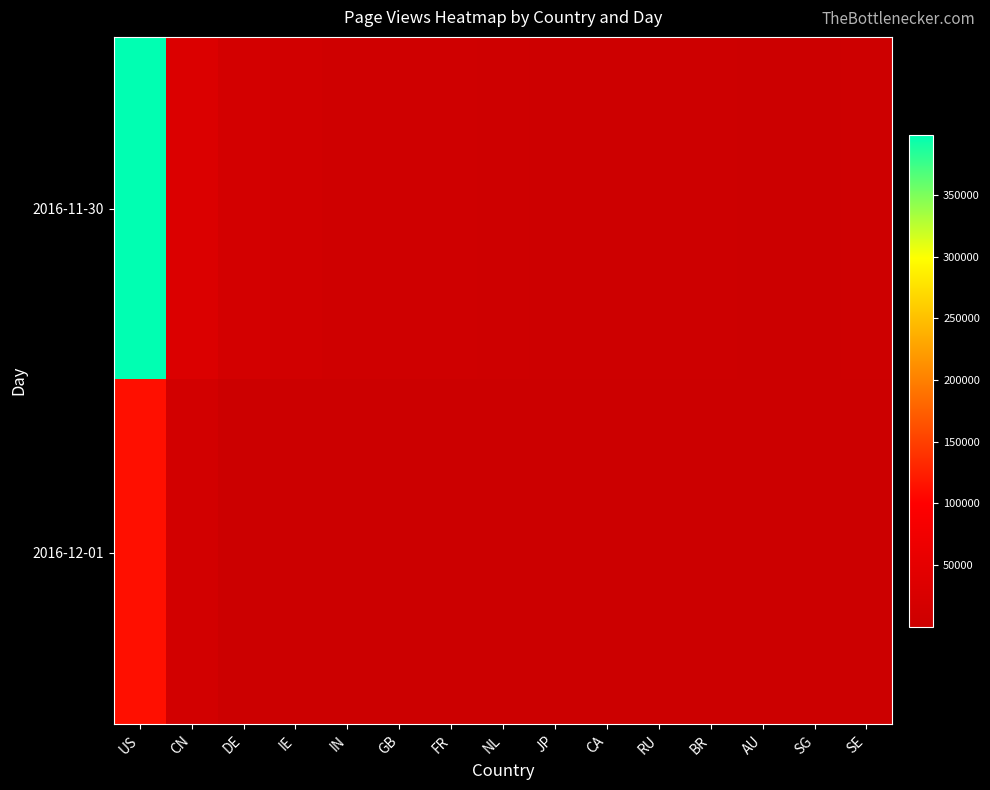

What is the total value across all series at IN?

9046